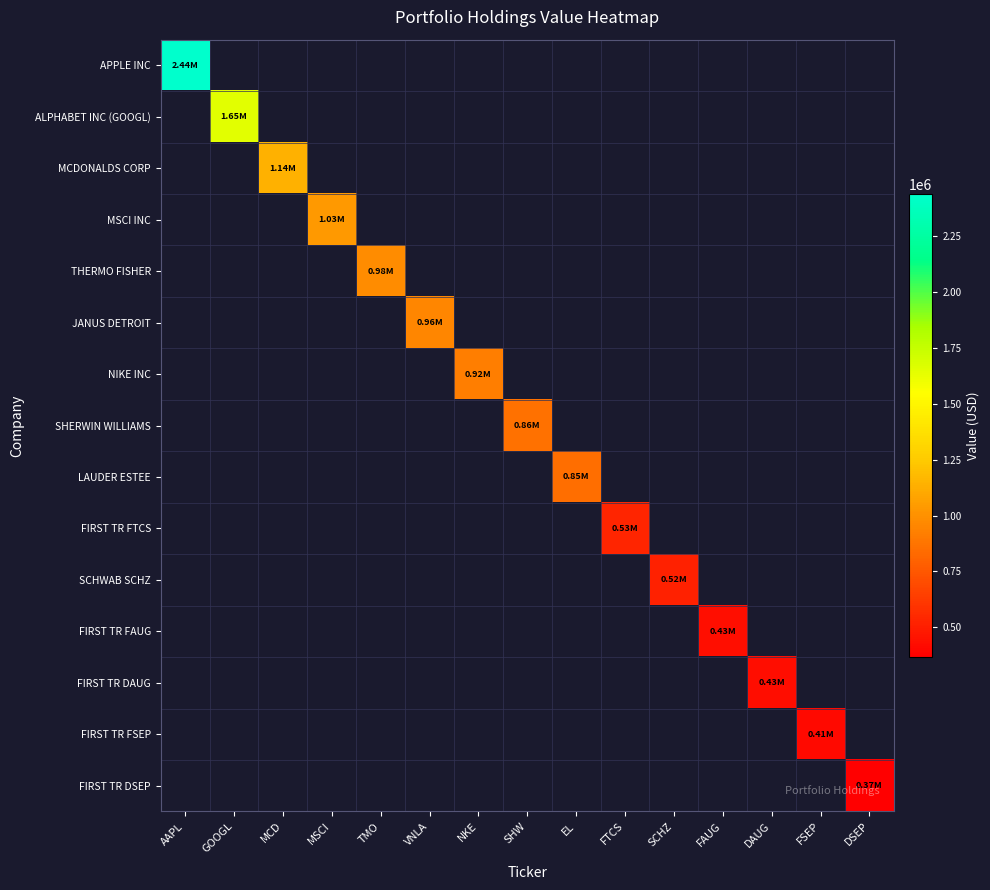

List the series in order of their peak value, highest first.

APPLE INC, ALPHABET INC (GOOGL), MCDONALDS CORP, MSCI INC, THERMO FISHER, JANUS DETROIT, NIKE INC, SHERWIN WILLIAMS, LAUDER ESTEE, FIRST TR FTCS, SCHWAB SCHZ, FIRST TR FAUG, FIRST TR DAUG, FIRST TR FSEP, FIRST TR DSEP